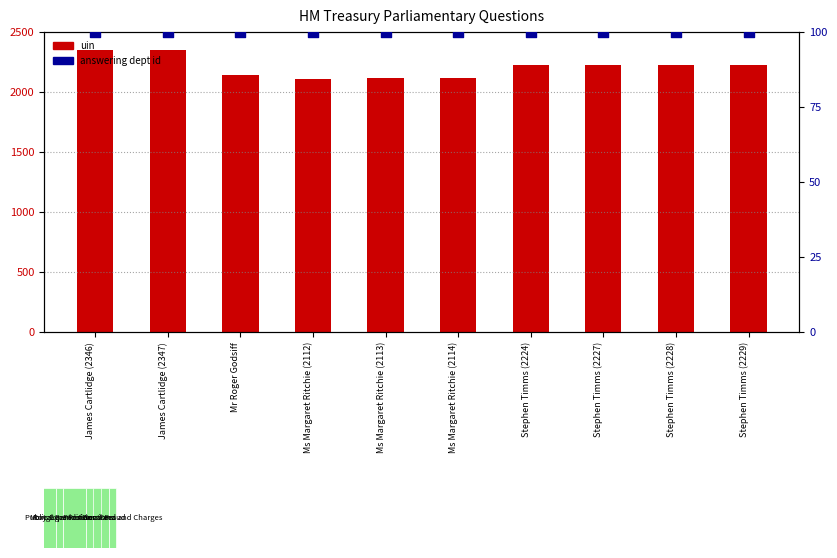

Is the value of answering dept id at Stephen Timms (2228) greater than the value of uin at James Cartlidge (2347)?

No